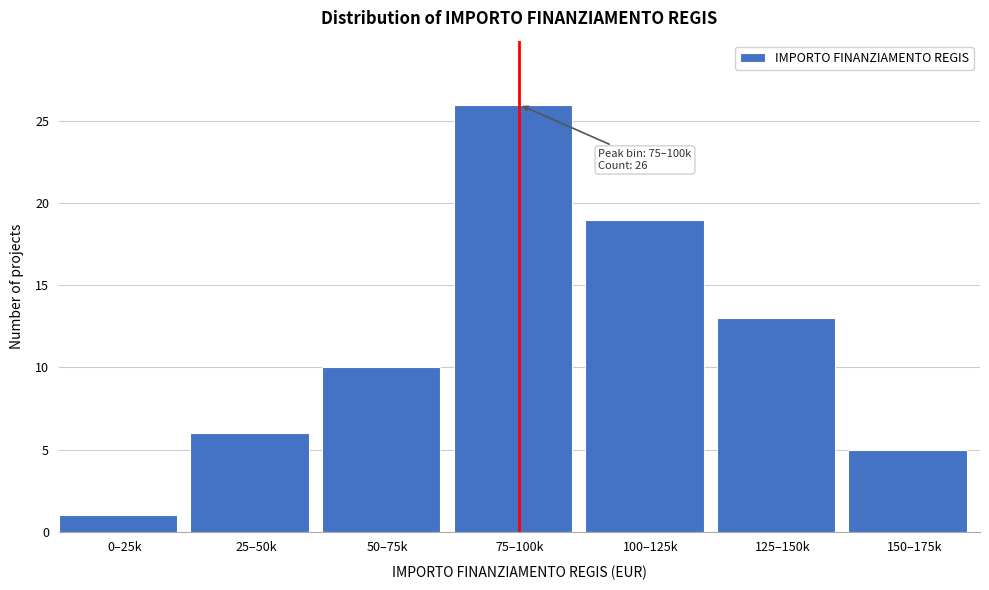

Reading right to left, transcribe all the data shown in this chart.

150–175k=5	125–150k=13	100–125k=19	75–100k=26	50–75k=10	25–50k=6	0–25k=1